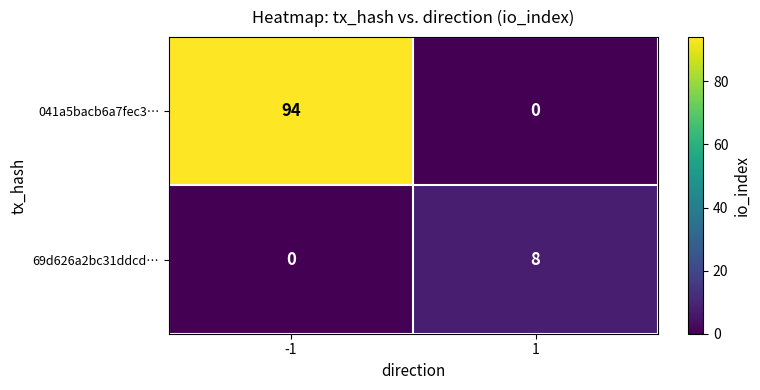

What is the difference between the highest and lowest values at 1?

8